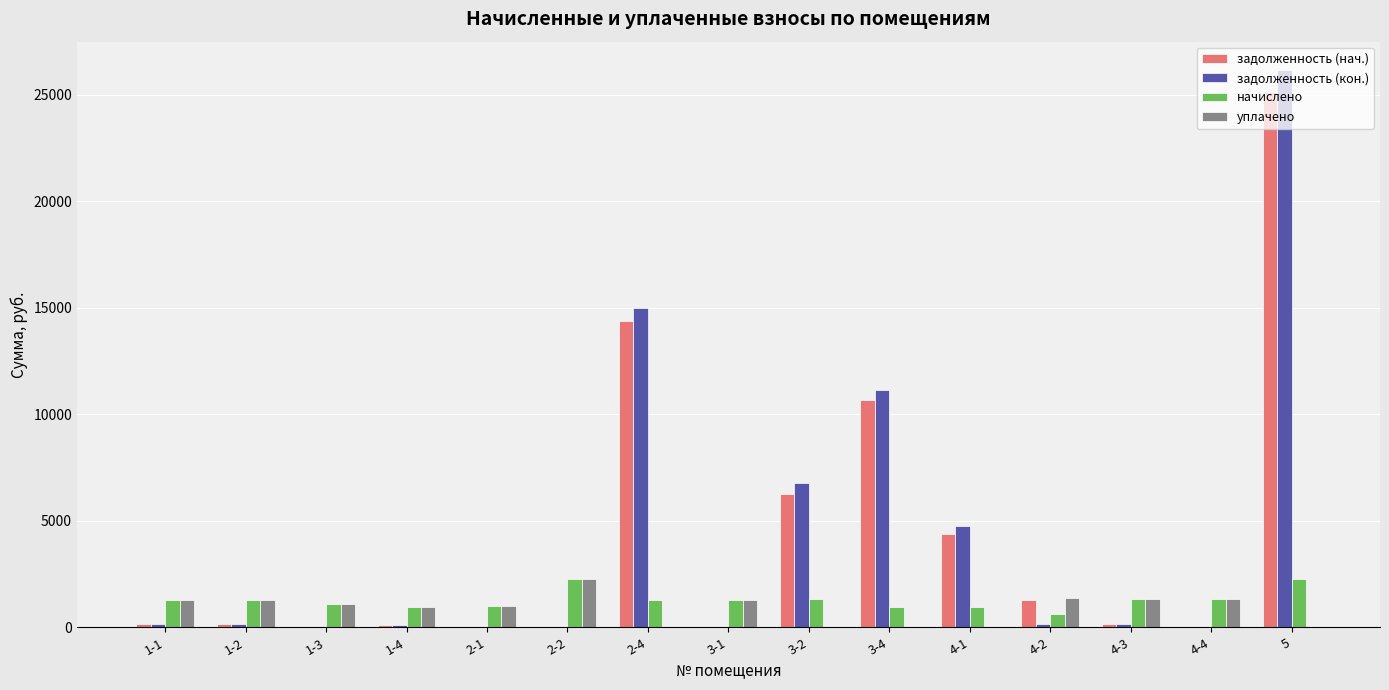

What is the maximum value shown in the chart?

26171.8